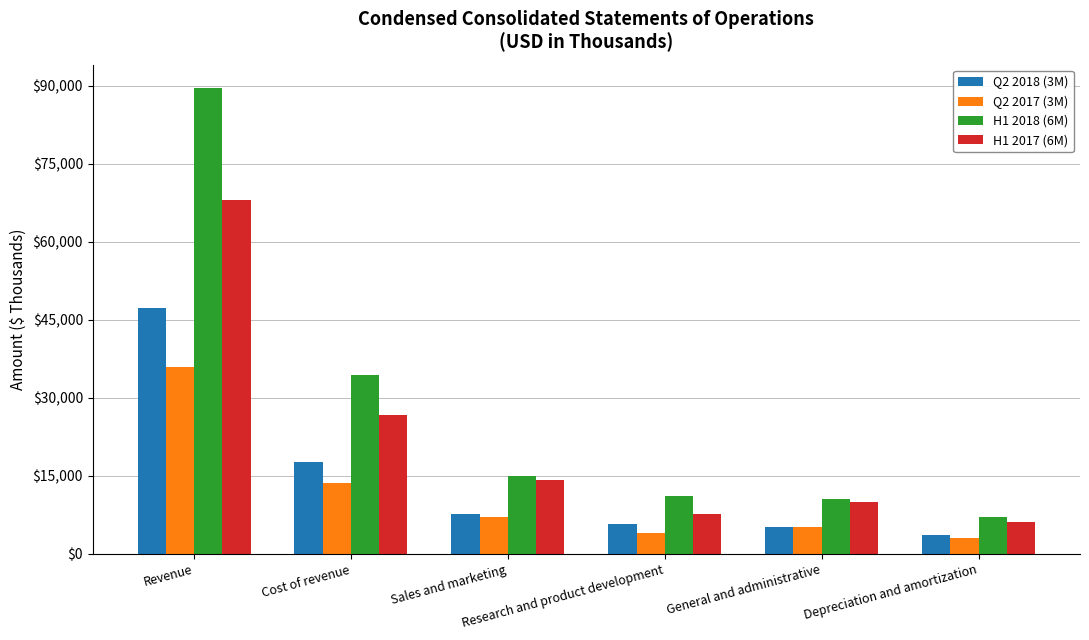

What is the value of the H1 2017 (6M) bar at the 1st from the left?

68003